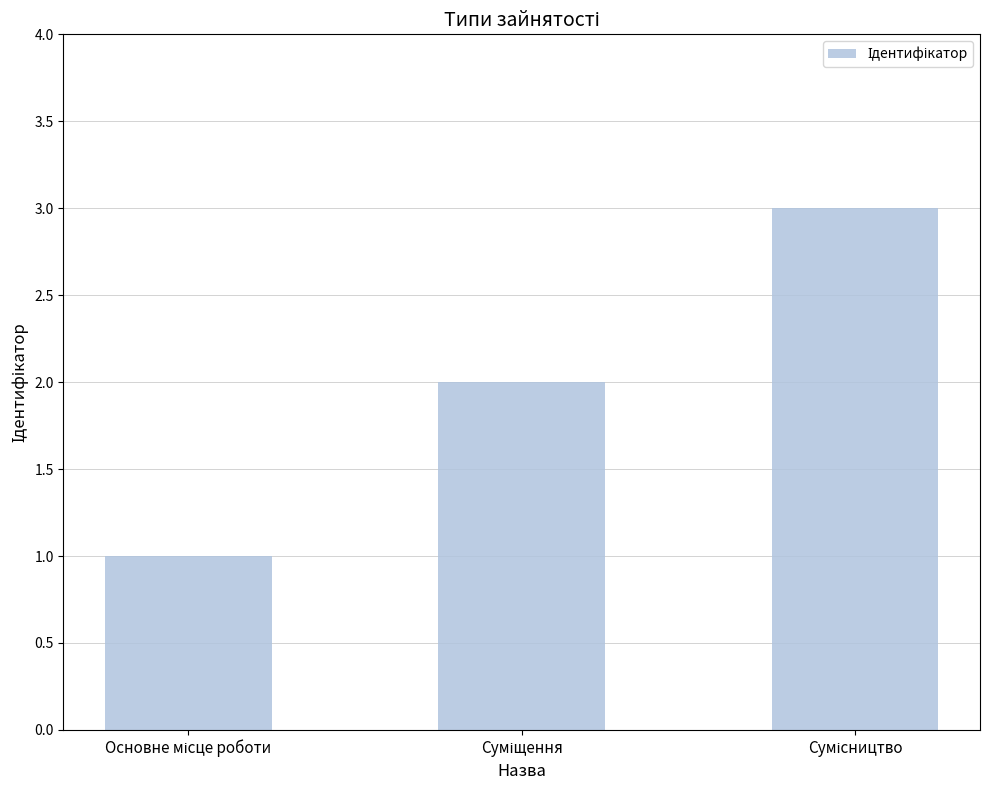

What is the value of the 1st bar from the left?

1